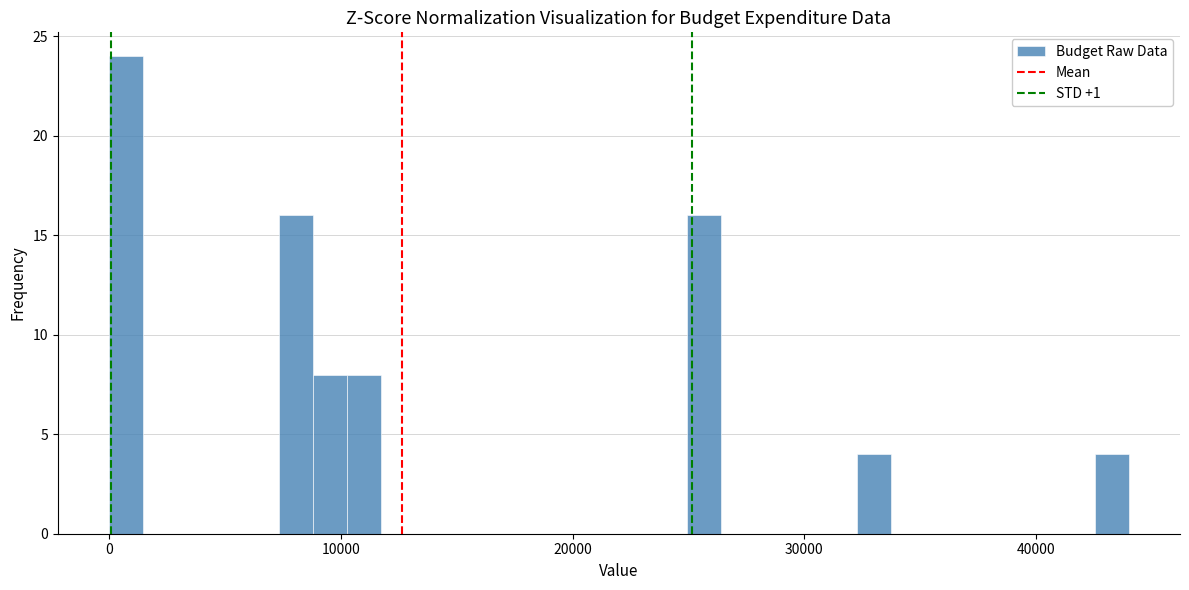

Read against the x-axis, roughly where is the centre of the tallest bar?

1000